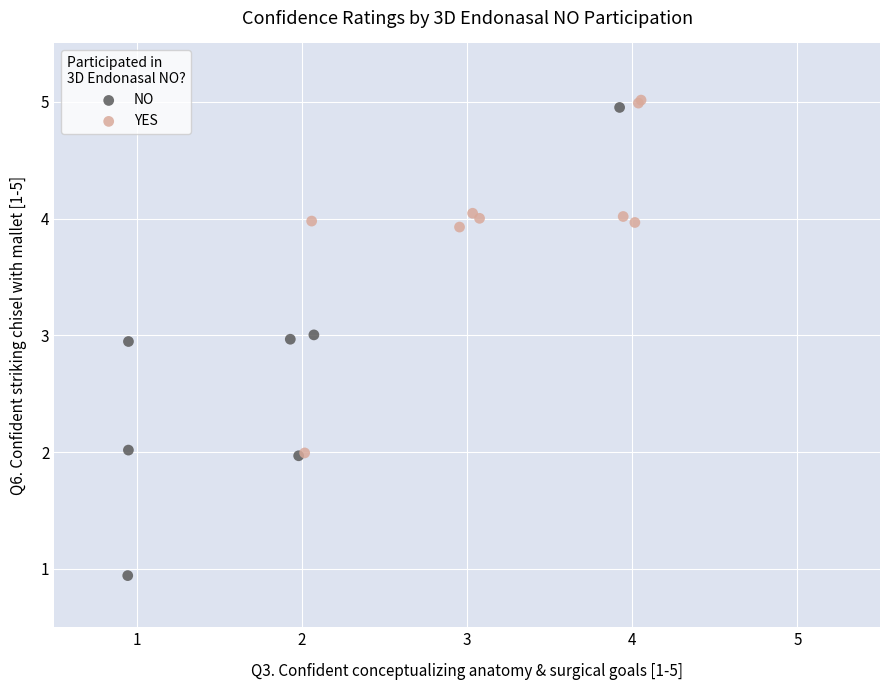

Which series reaches the maximum Y coordinate?

YES